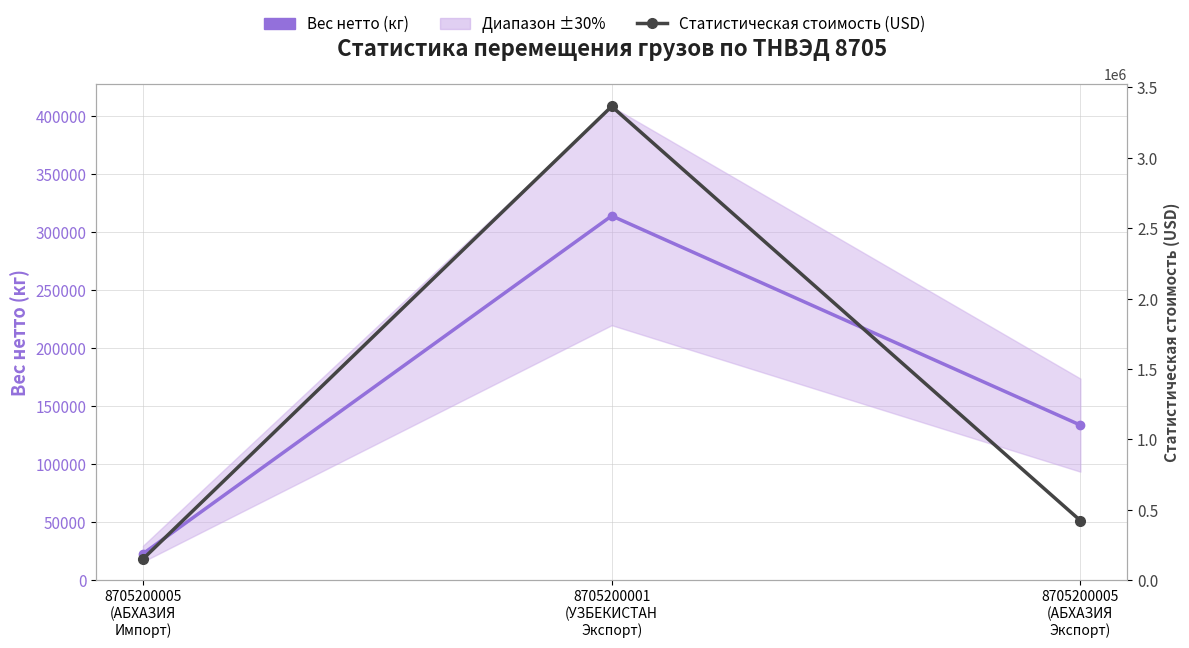

Between 8705200001
(УЗБЕКИСТАН
Экспорт) and 8705200005
(АБХАЗИЯ
Экспорт), which series saw the biggest shift?

Статистическая стоимость (USD)